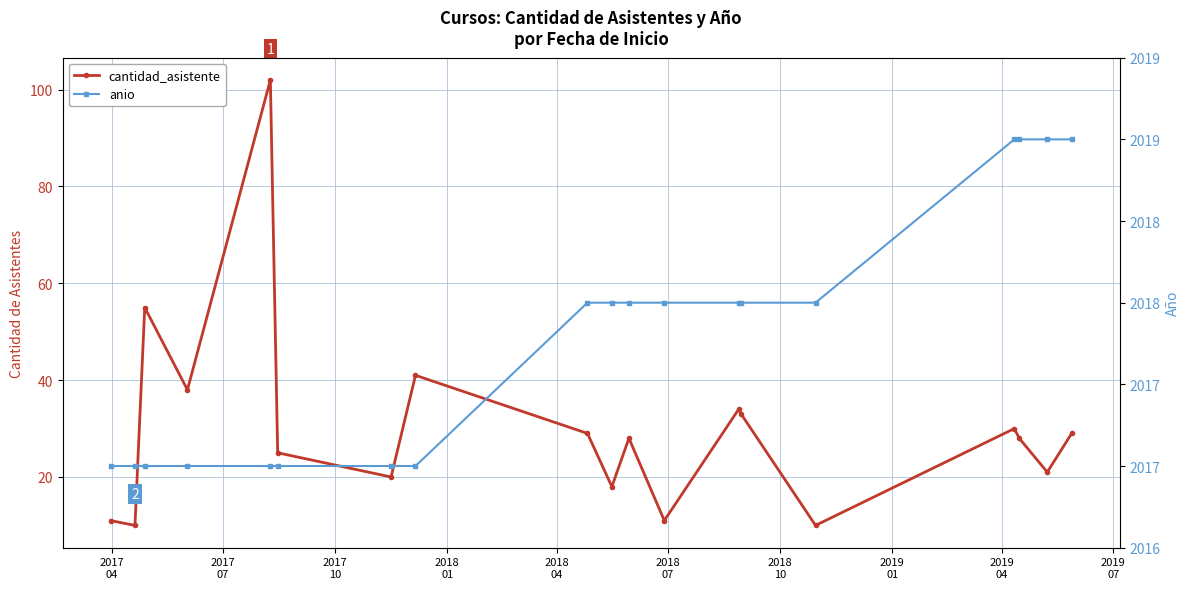

Rank the series by their average value, from highest to lowest.

anio, cantidad_asistente